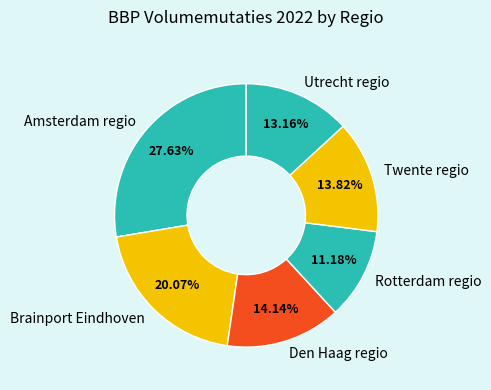

To the nearest percent, what percentage of the pie is Rotterdam regio?

11%